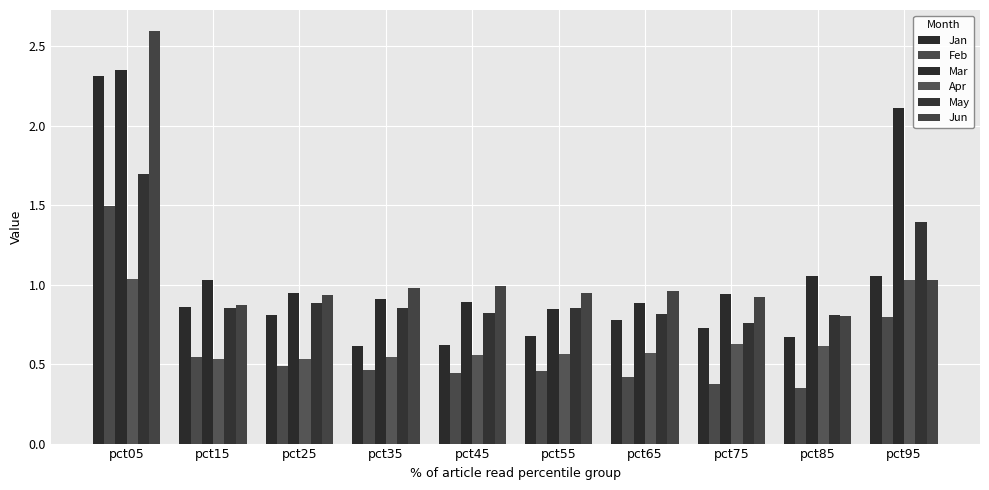

What is the value of the Feb bar at the 2nd from the left?

0.5